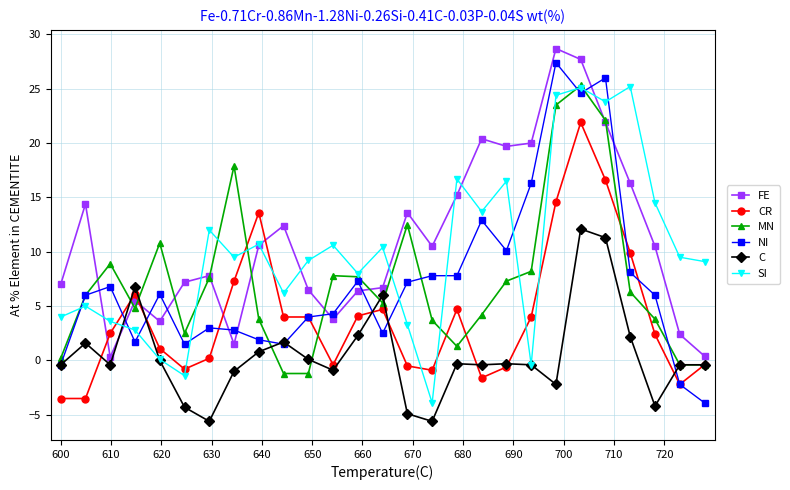

How many positive values does the MN series have?

23